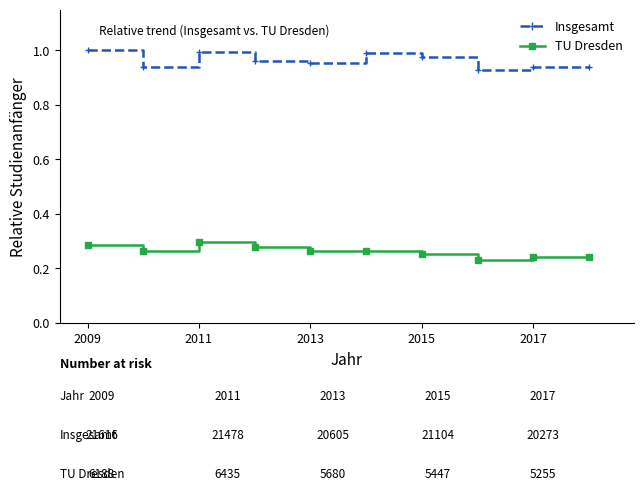

True or false: TU Dresden has more than 1 interior local peaks.

True